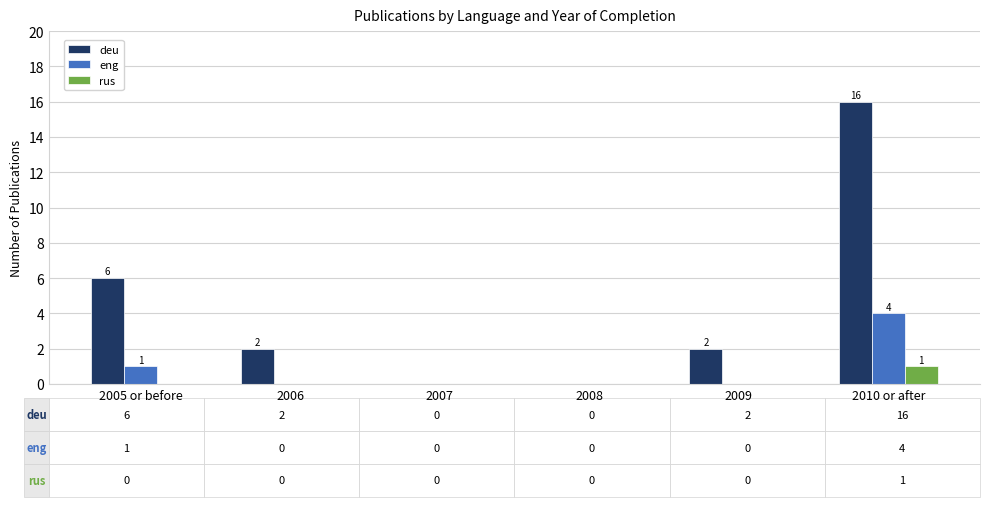

Reading left to right, extract all data points from this chart.

deu: 6	2	0	0	2	16
eng: 1	0	0	0	0	4
rus: 0	0	0	0	0	1